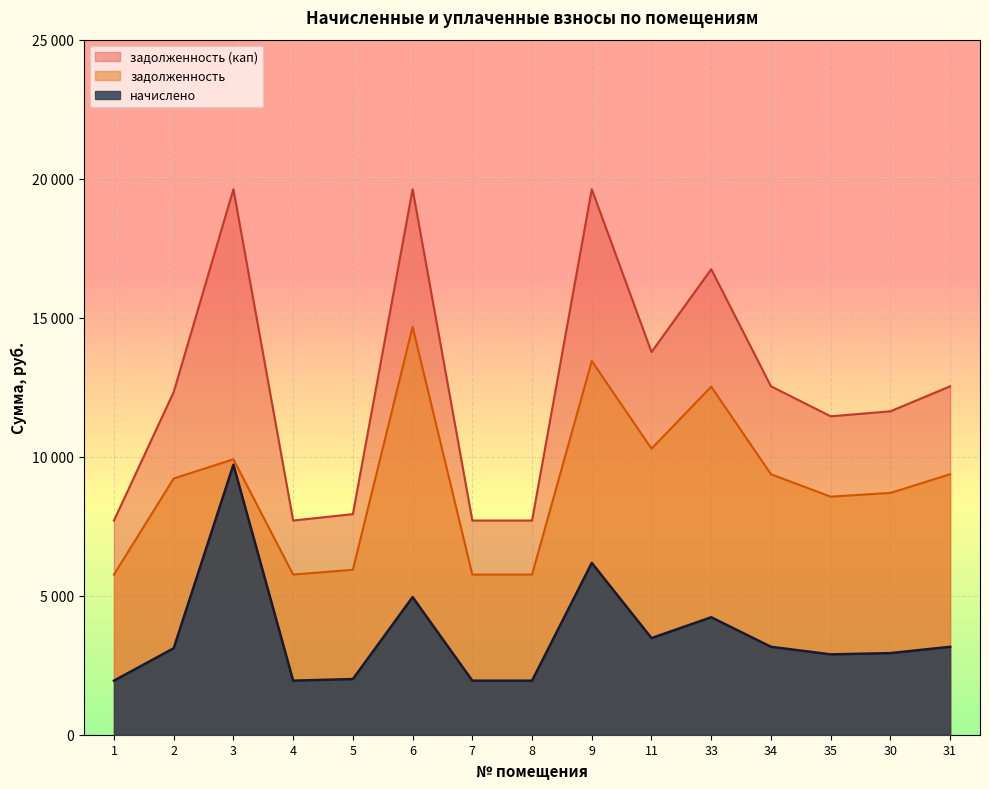

At which label does начислено first exceed 3110?

2